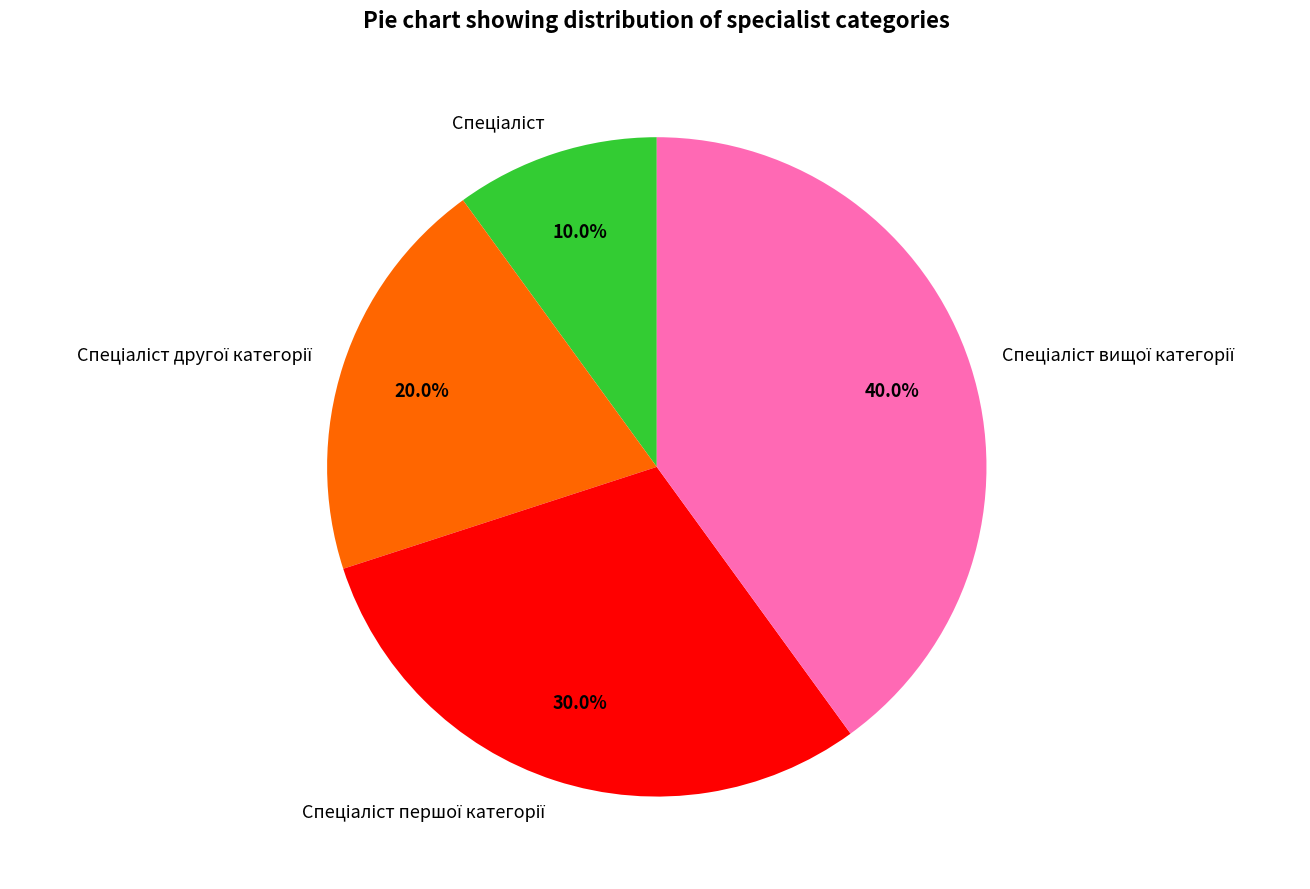

To the nearest percent, what is the difference between the largest and smallest slice percentages?

30%